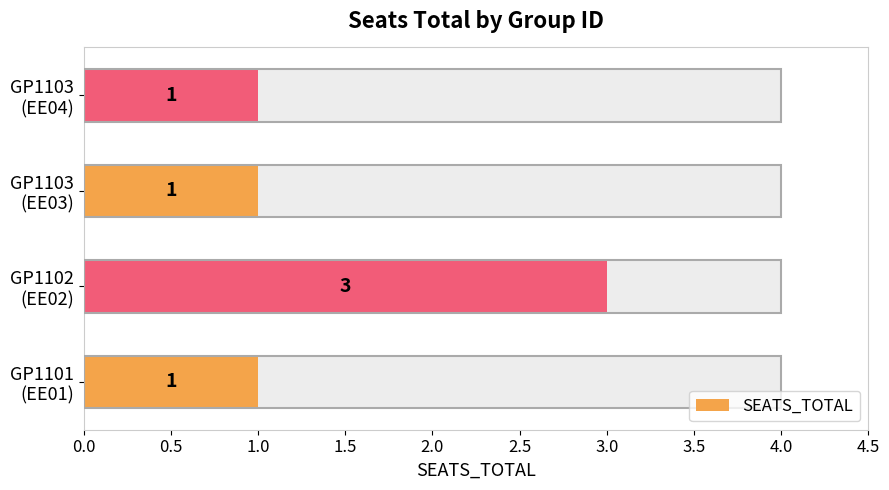

The chart shows a value of 1 at GP1101 (EE01). True or false?

True